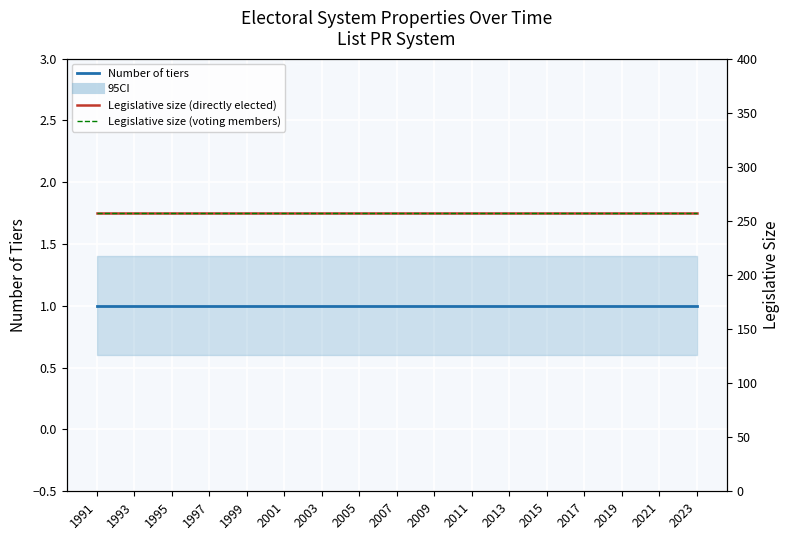

Reading right to left, what are all the values shown in this chart?

Number of tiers: 1	1	1	1	1	1	1	1	1	1	1	1	1	1	1	1	1
Legislative size (directly elected): 257	257	257	257	257	257	257	257	257	257	257	257	257	257	257	257	257
Legislative size (voting members): 257	257	257	257	257	257	257	257	257	257	257	257	257	257	257	257	257